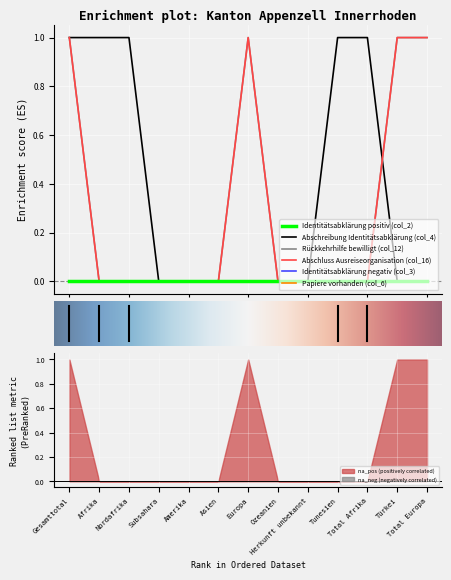

List the labels in order of Abschluss Ausreiseorganisation (col_16) value, smallest first.

Afrika, Nordafrika, Subsahara, Amerika, Asien, Ozeanien, Herkunft unbekannt, Tunesien, Total Afrika, Gesamttotal, Europa, Türkei, Total Europa